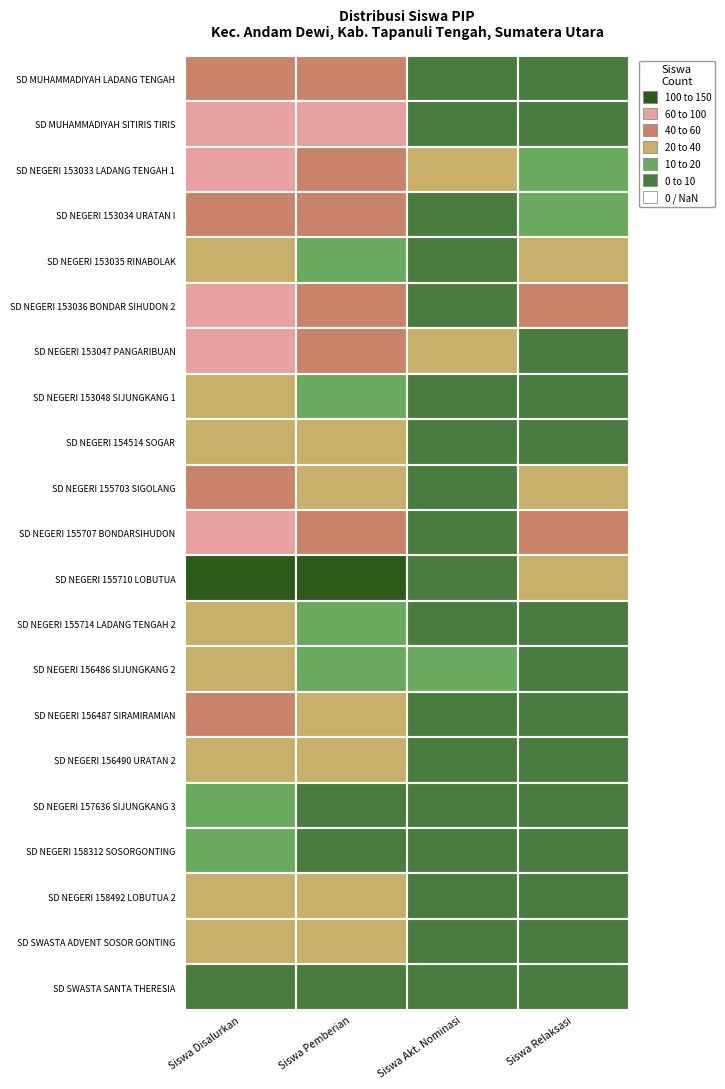

Which series has the largest range (max minus min)?

SD NEGERI 155710 LOBUTUA